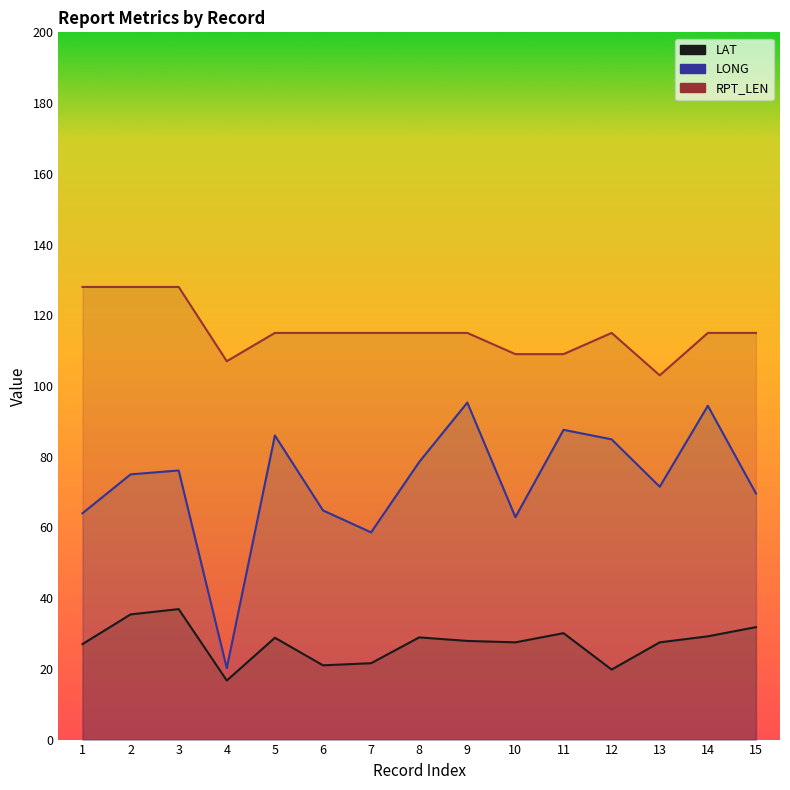

At which category does RPT_LEN reach its first local peak?

12